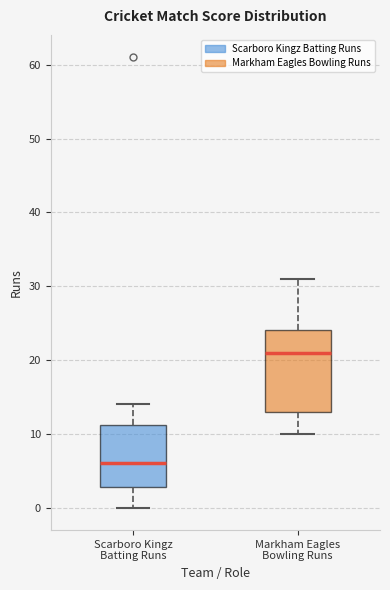

Which box is the tallest, from its lower edge to its upper edge?

Markham Eagles Bowling Runs